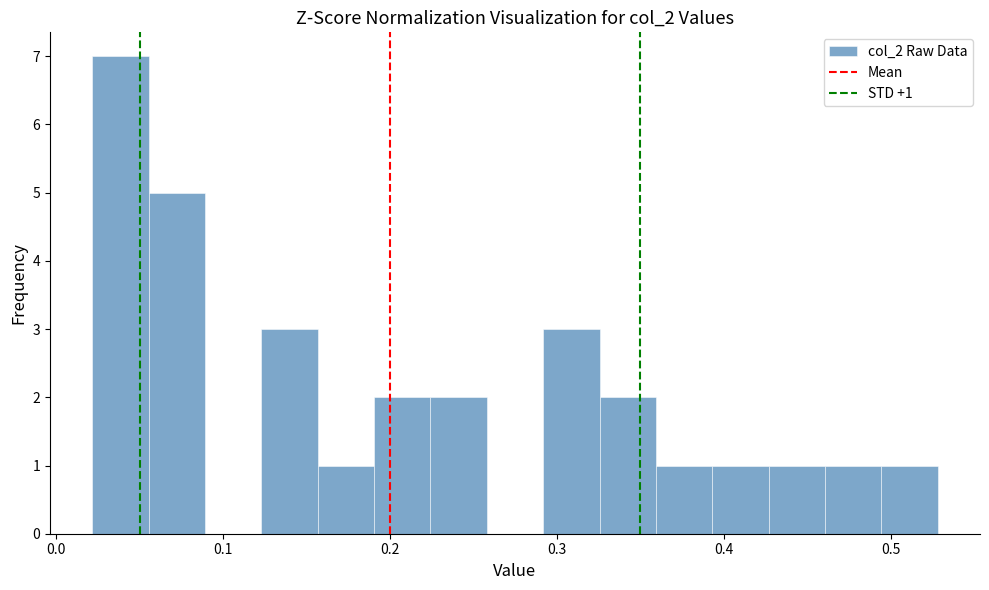

Read against the x-axis, roughly where is the centre of the tallest bar?

0.04